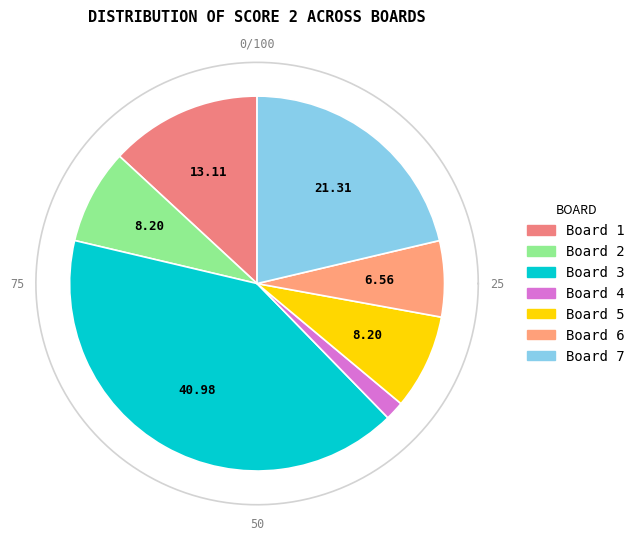

Is Board 7 the majority of the pie?

No